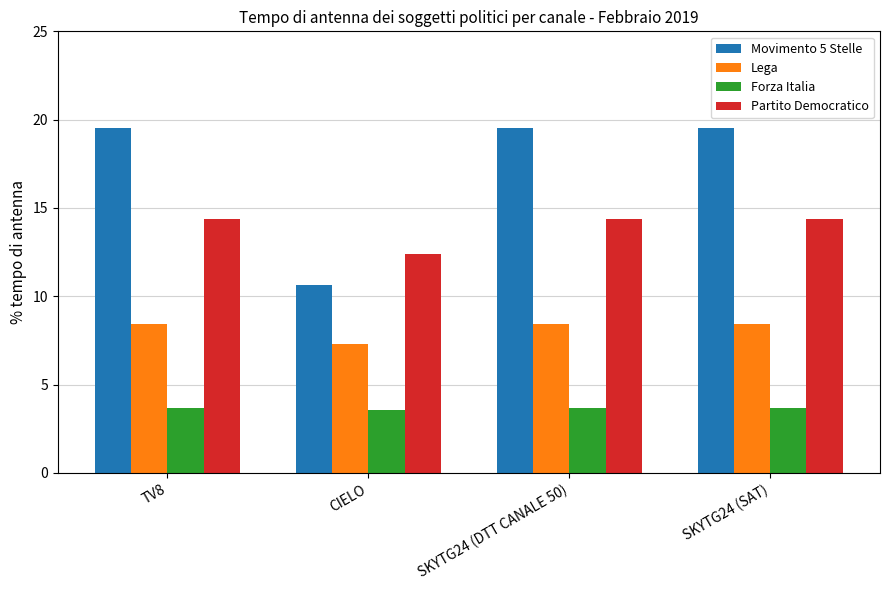

How many groups of bars are there?

4